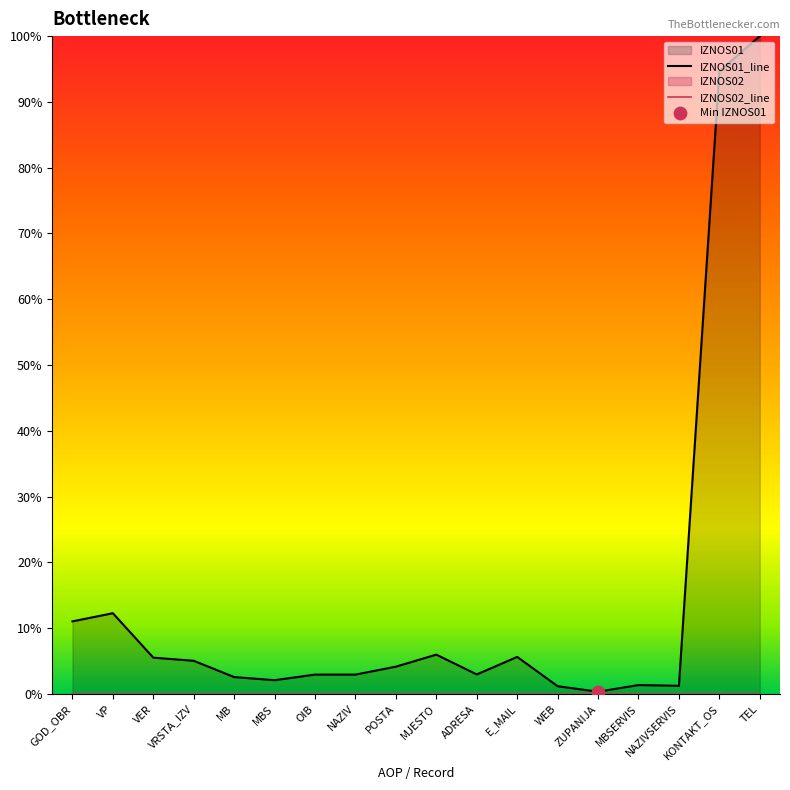

Which series has the largest Y range (max minus min)?

IZNOS01_line